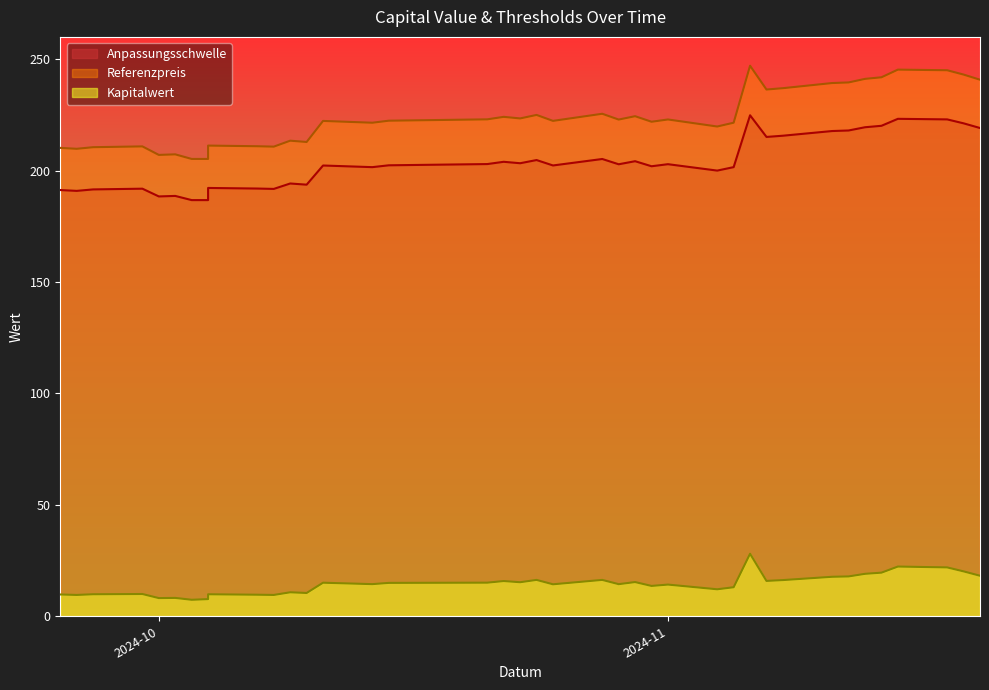

True or false: Anpassungsschwelle and Kapitalwert cross at least once.

False